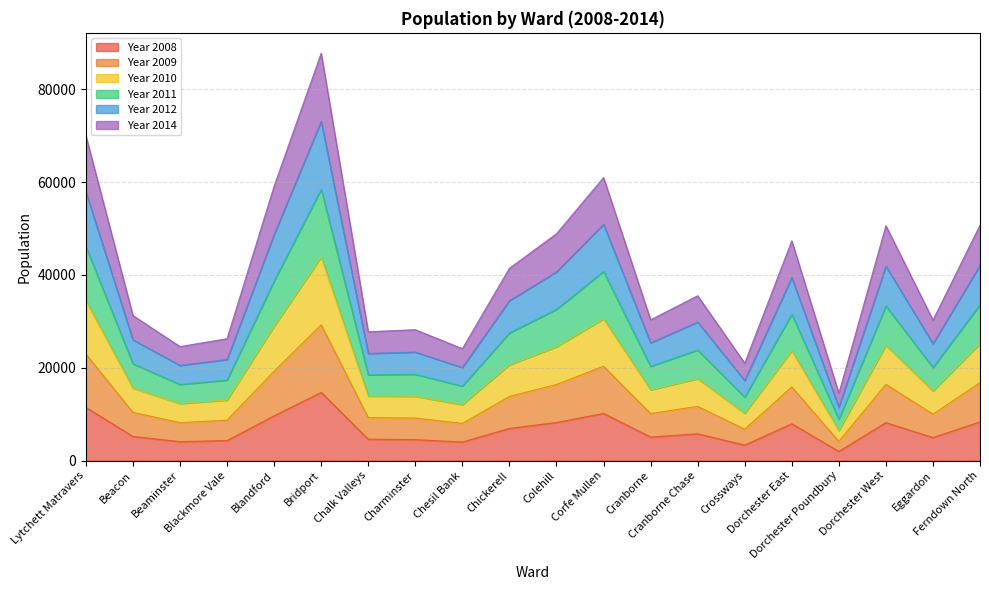

What is the label of the 9th point from the right?

Corfe Mullen